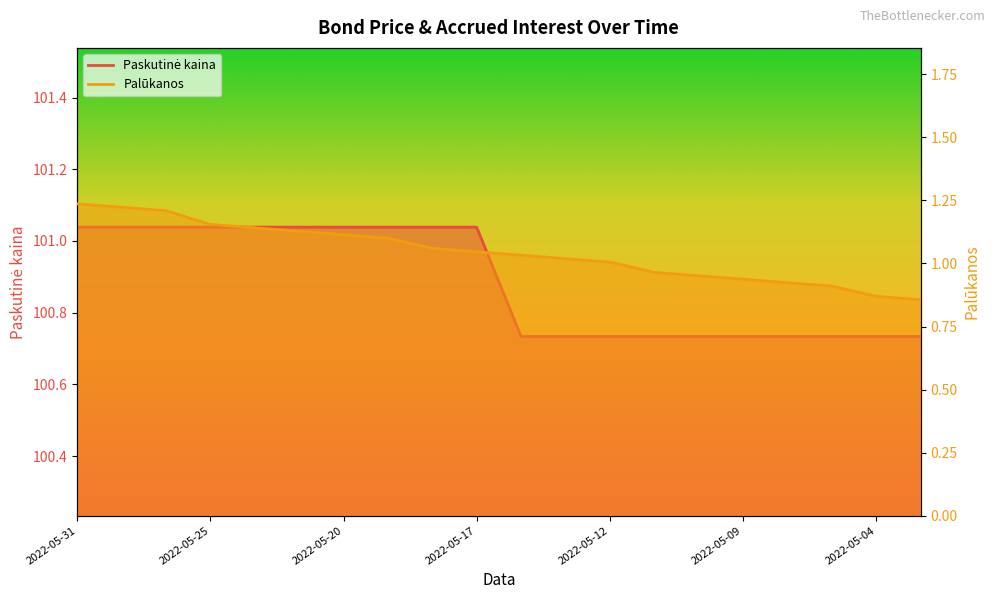

The value of Palūkanos at 11 is 1.7. True or false?

False